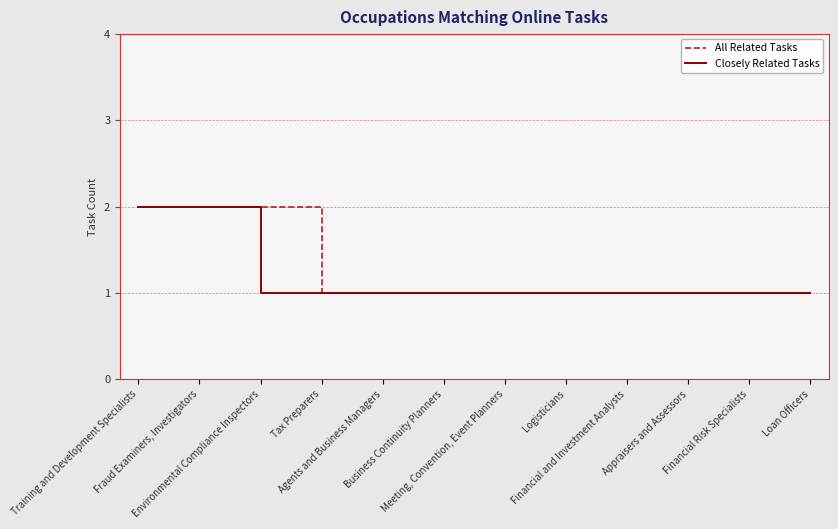

Reading right to left, what are all the values shown in this chart?

All Related Tasks: 1	1	1	1	1	1	1	1	1	2	2	2
Closely Related Tasks: 1	1	1	1	1	1	1	1	1	1	2	2